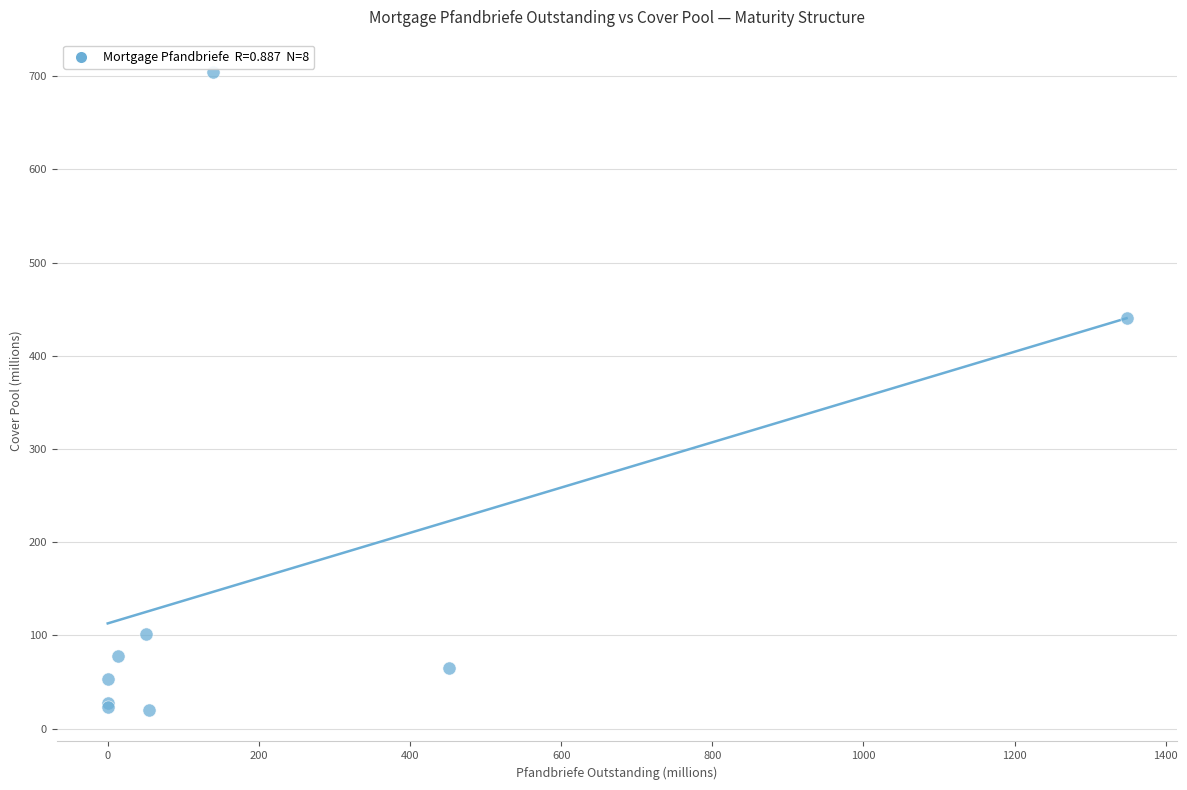

What Y value in the scatter plot is closest to 362?

441.2